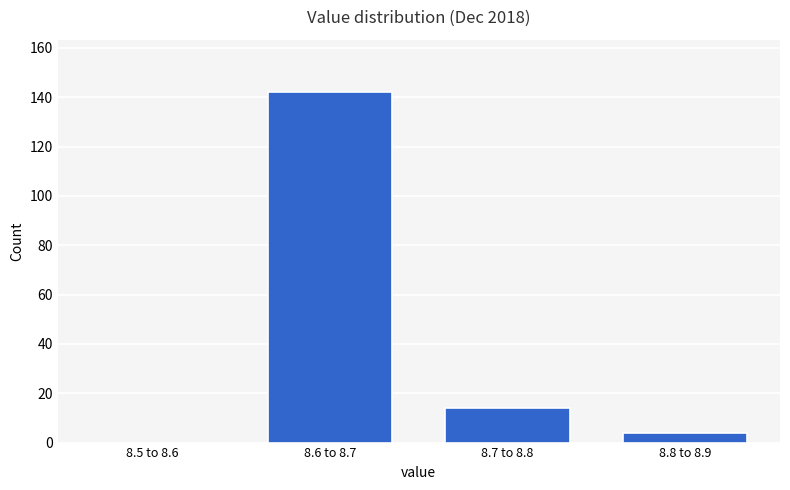

Reading left to right, transcribe all the data shown in this chart.

8.5 to 8.6=0	8.6 to 8.7=142	8.7 to 8.8=14	8.8 to 8.9=4